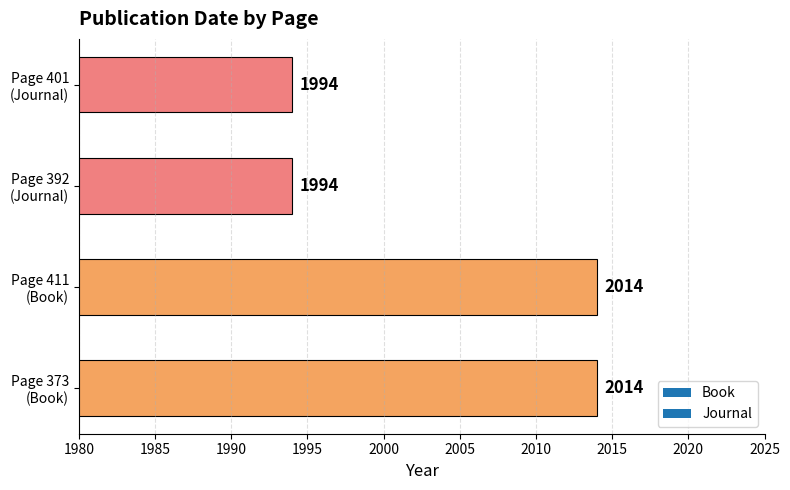

What is the difference between the maximum and minimum values?

20